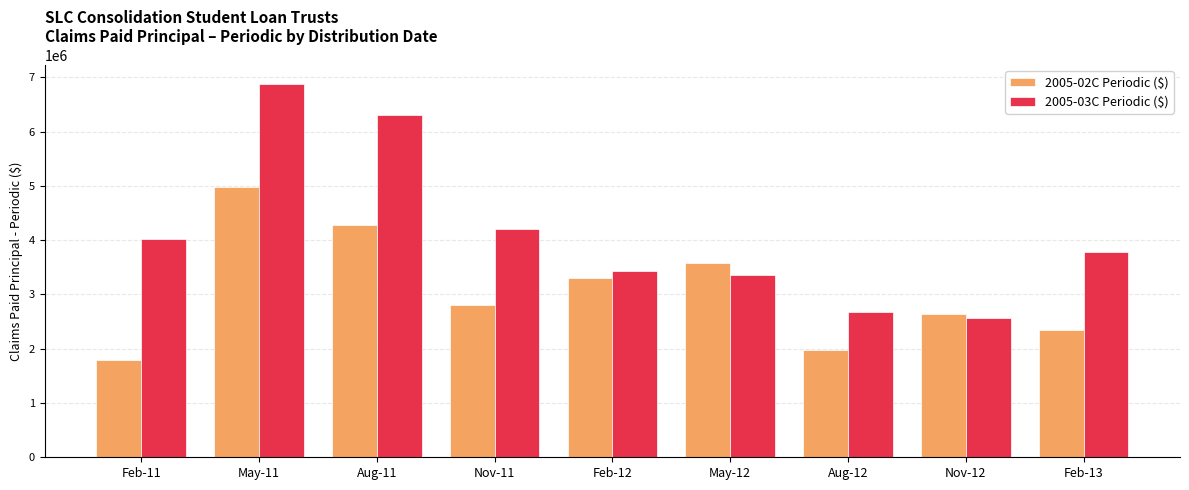

What is the difference between the maximum and second lowest values in the 2005-02C Periodic ($) series?

3002173.0